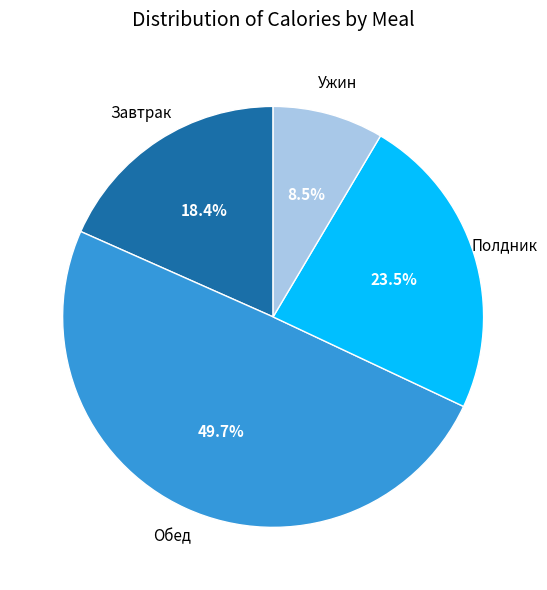

Does any single category account for the majority?

No